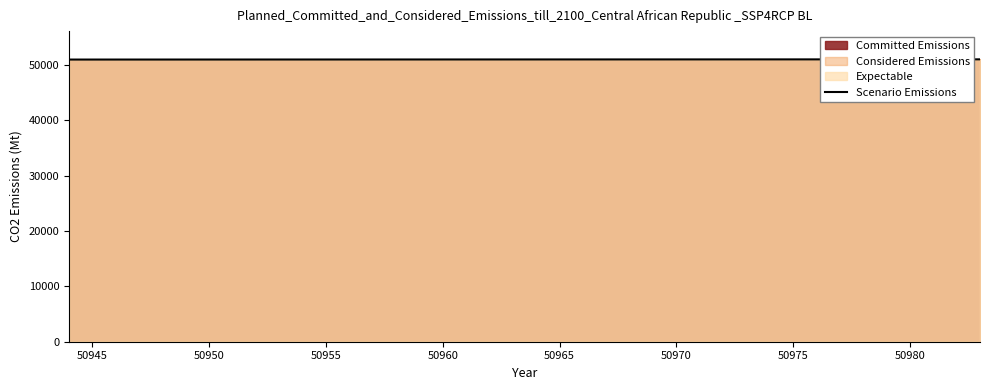

True or false: there are more than 1 points higher than both neighbors.

False